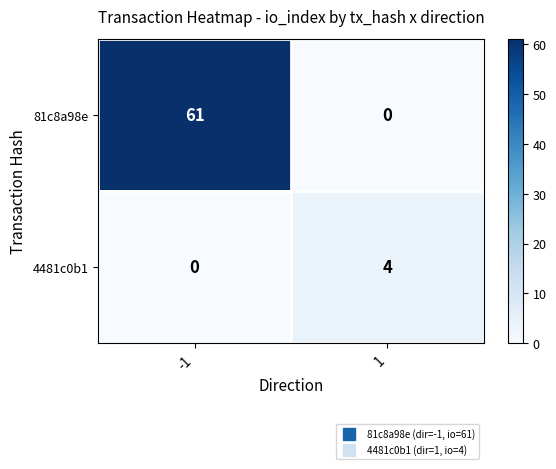

How many distinct data groups are displayed?

2